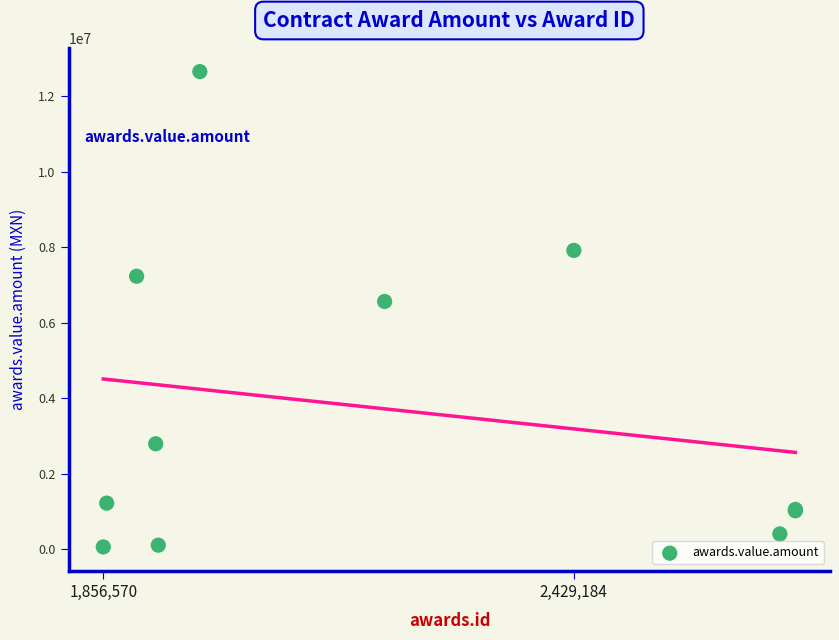

What Y value in the scatter plot is closest to 6353453?

6560160.0